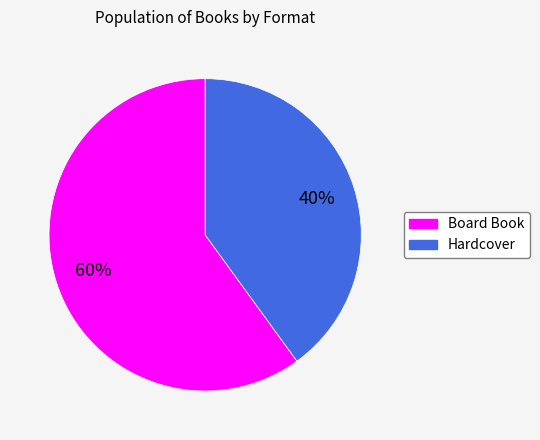

Does Hardcover account for over 50% of the chart?

No